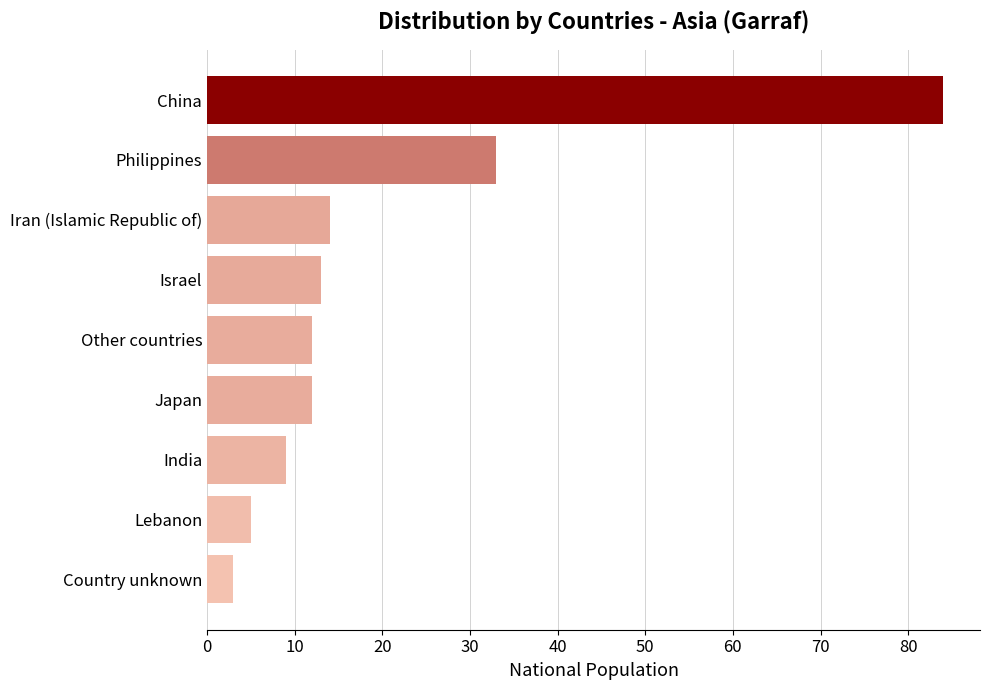

What is the greatest value displayed?

84